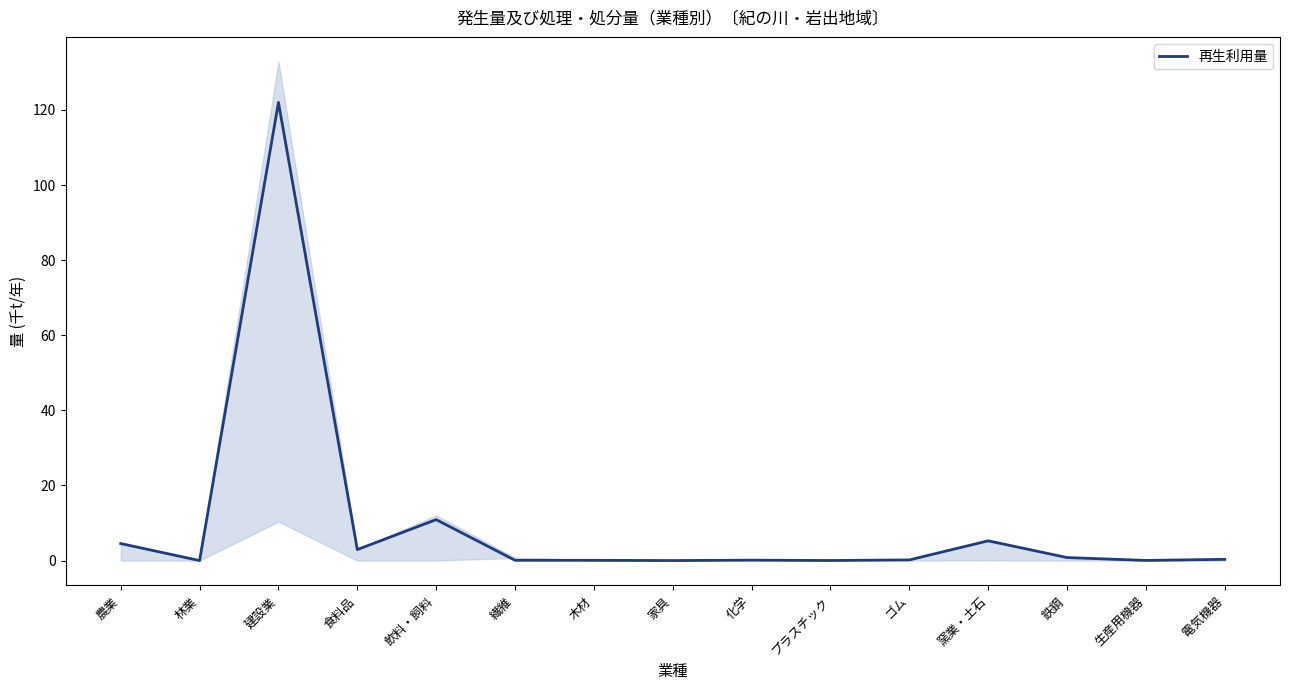

Does the chart display data point markers on the line(s)?

No